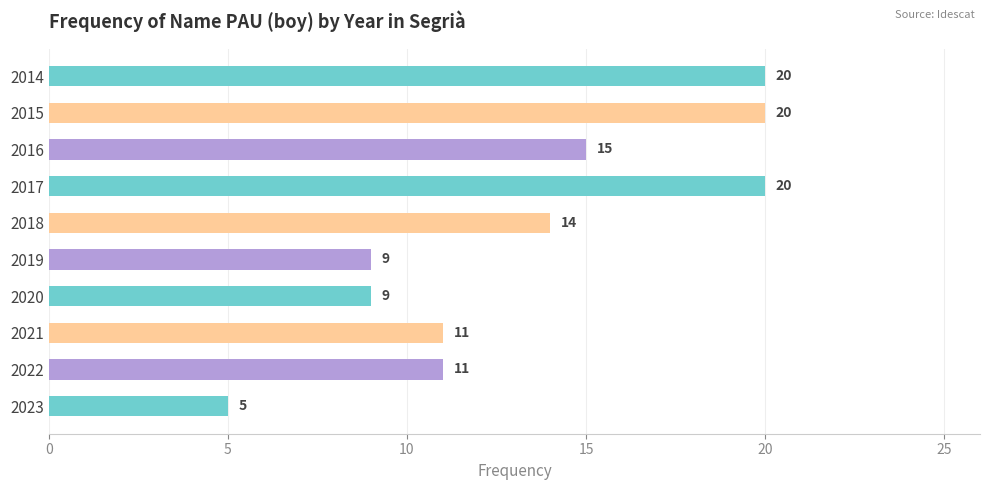

What is the change in value from 2019 to 2018?

+5